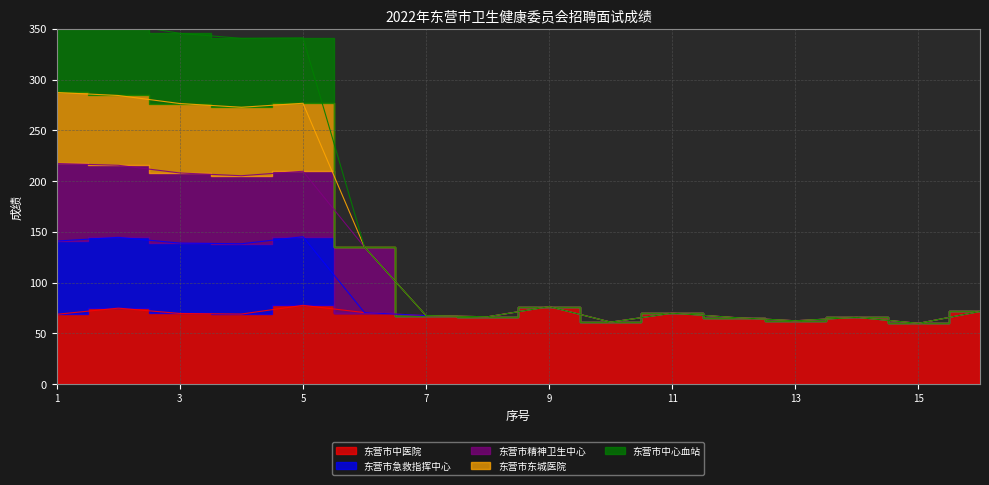

True or false: 东营市中心血站 has a value of 140.7 at 5.

False